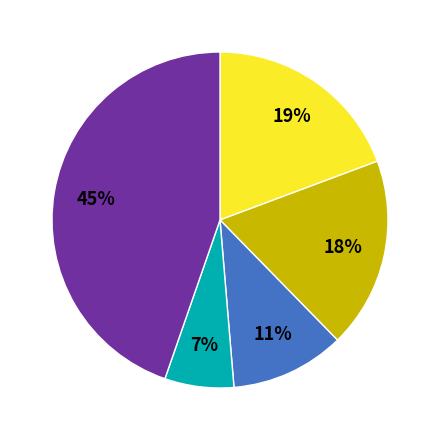

Is there a majority slice in this chart?

No